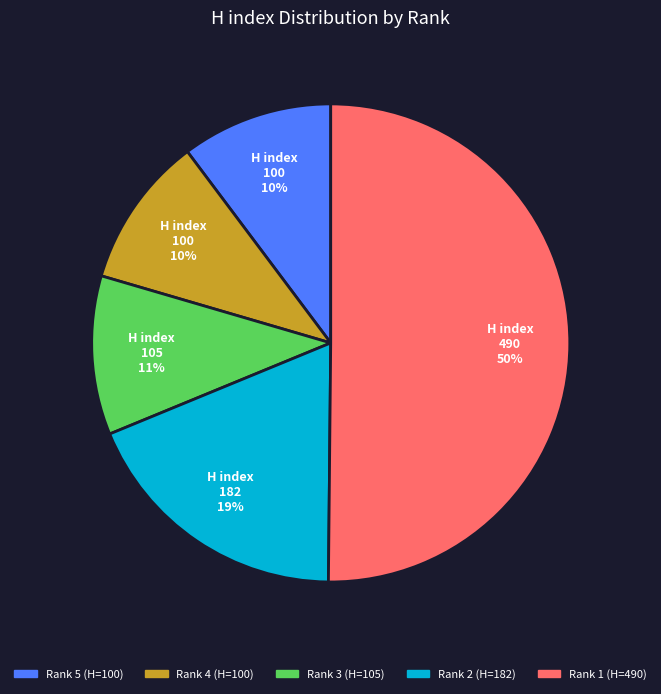

Approximately how many times larger is the value at Rank 2 compared to Rank 1?

0.4